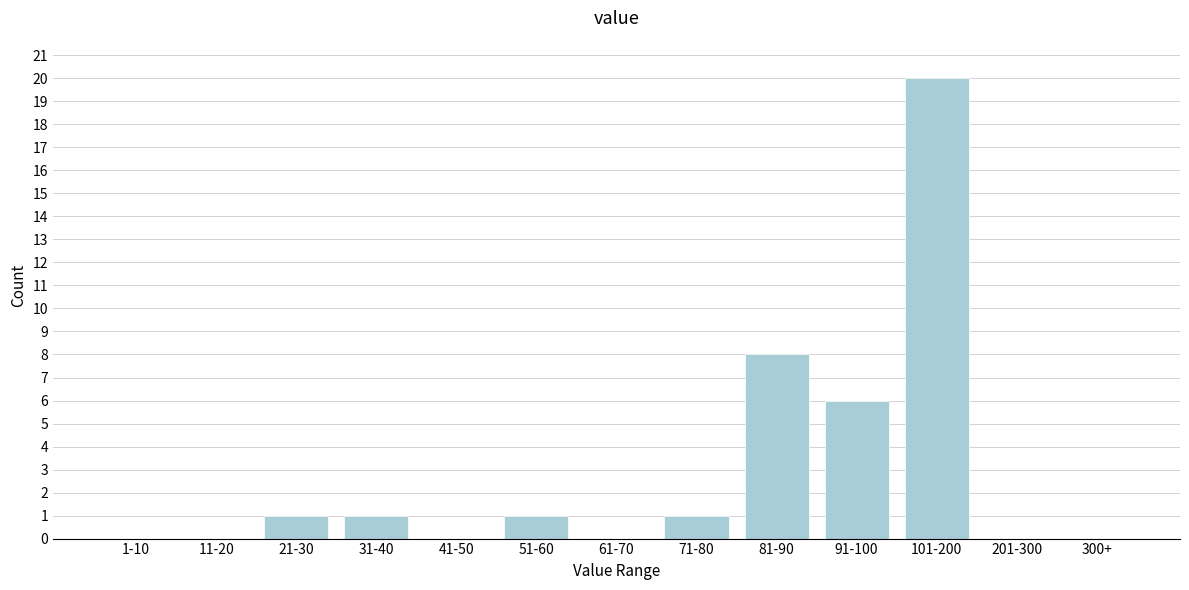

Reading right to left, list all the values displayed in this chart.

300+=0	201-300=0	101-200=20	91-100=6	81-90=8	71-80=1	61-70=0	51-60=1	41-50=0	31-40=1	21-30=1	11-20=0	1-10=0